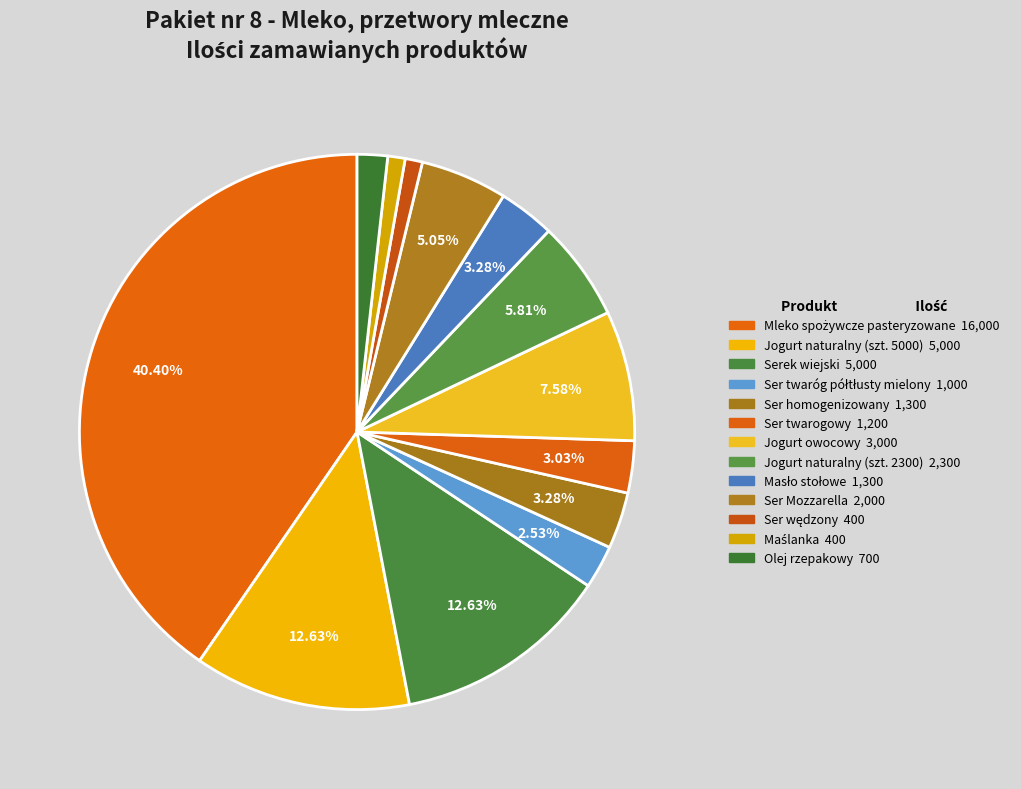

True or false: Masło stołowe accounts for 3% of the total.

True